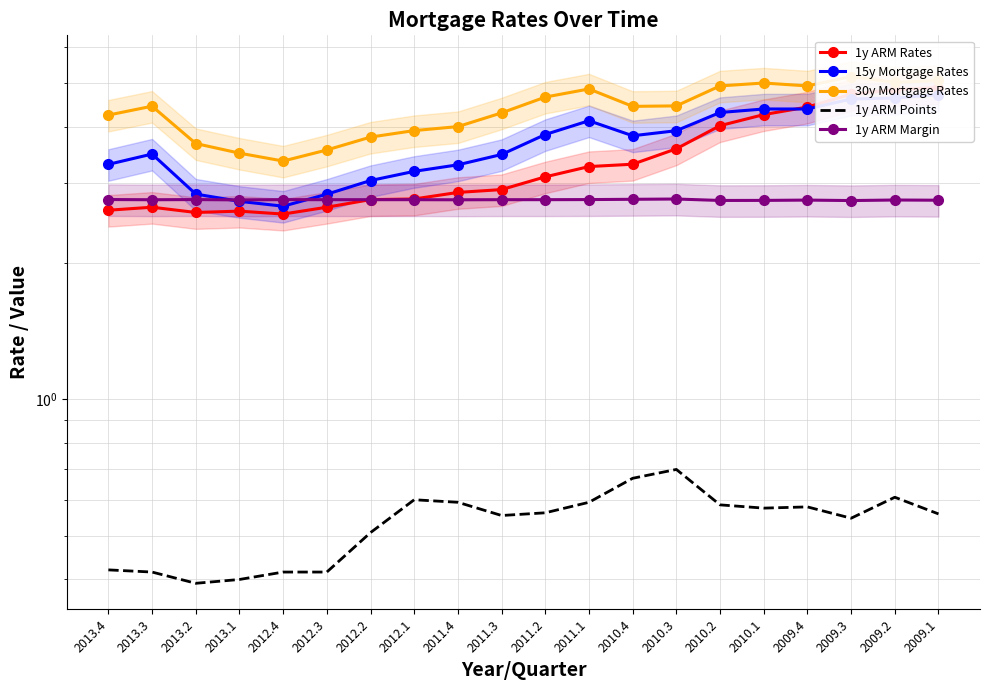

What is the total value across all series at 2010.4?

15.0